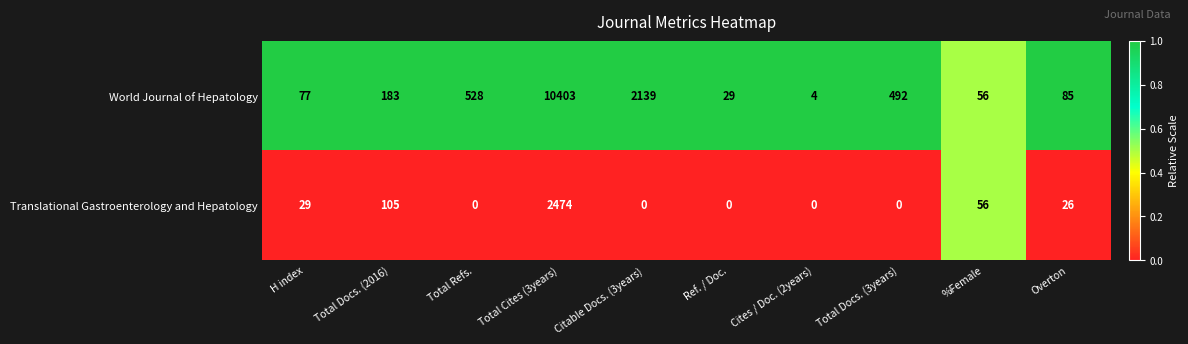

The value of World Journal of Hepatology at Total Docs. (3years) is 726. True or false?

False